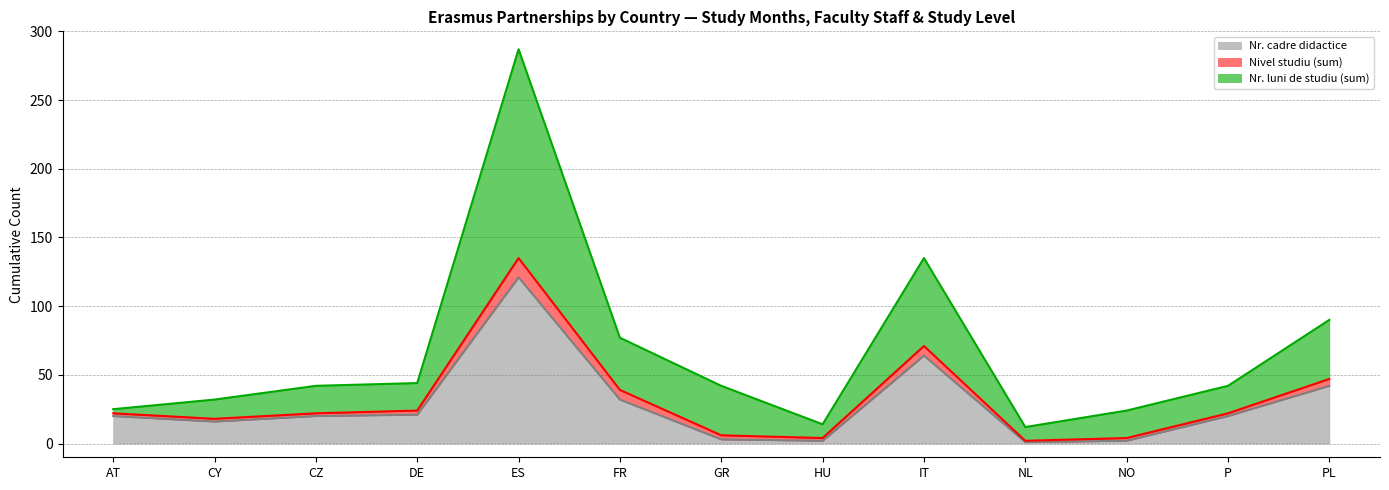

At which category is the sum across all series the highest?

ES